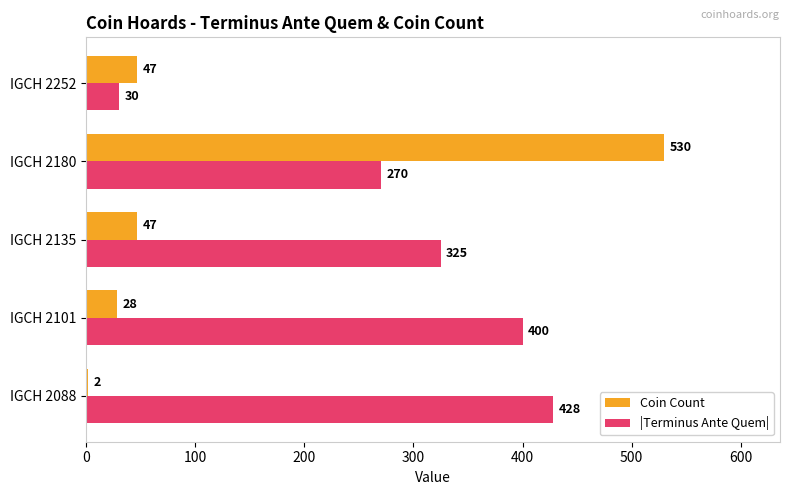

How many data points in |Terminus Ante Quem| are less than 325?

2